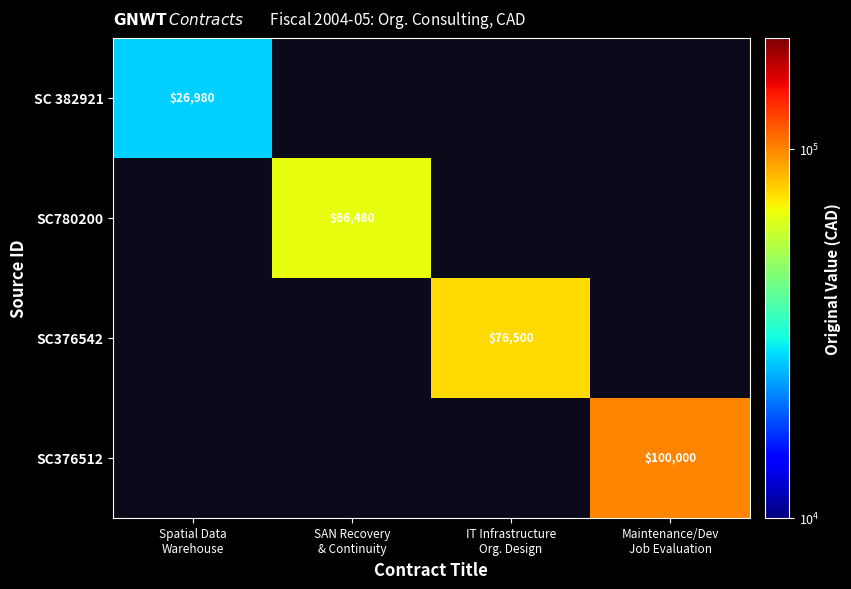

Is the value of SC376512 at Spatial Data Warehouse greater than the value of SC 382921 at Spatial Data Warehouse?

No